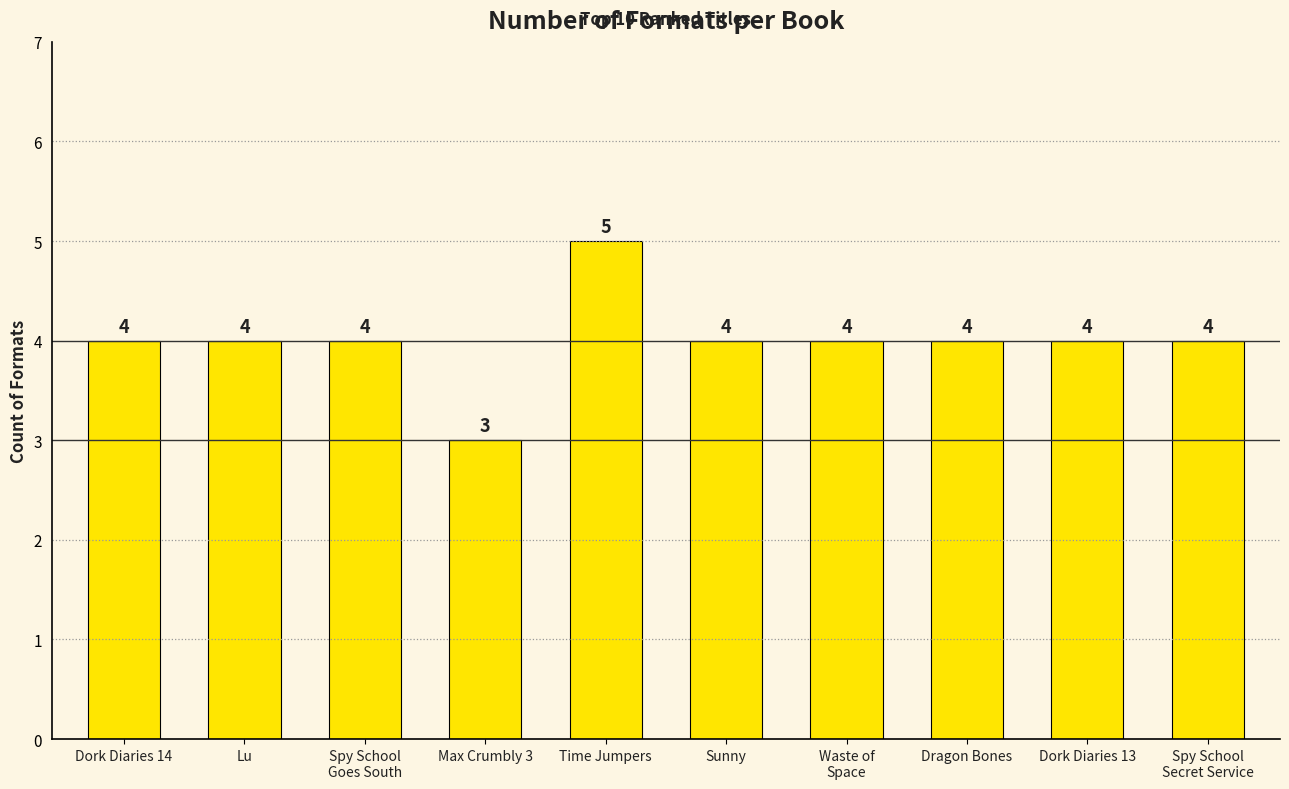

Reading left to right, list all the values displayed in this chart.

4	4	4	3	5	4	4	4	4	4